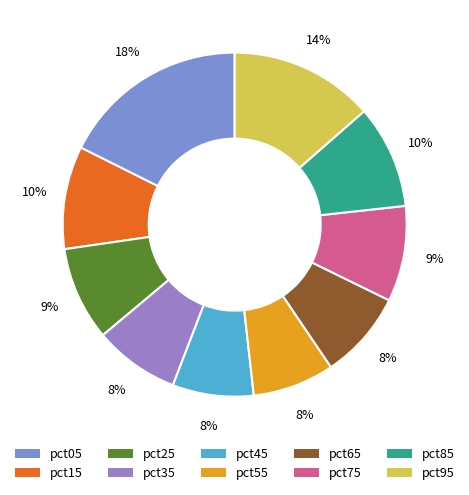

Is there a majority slice in this chart?

No